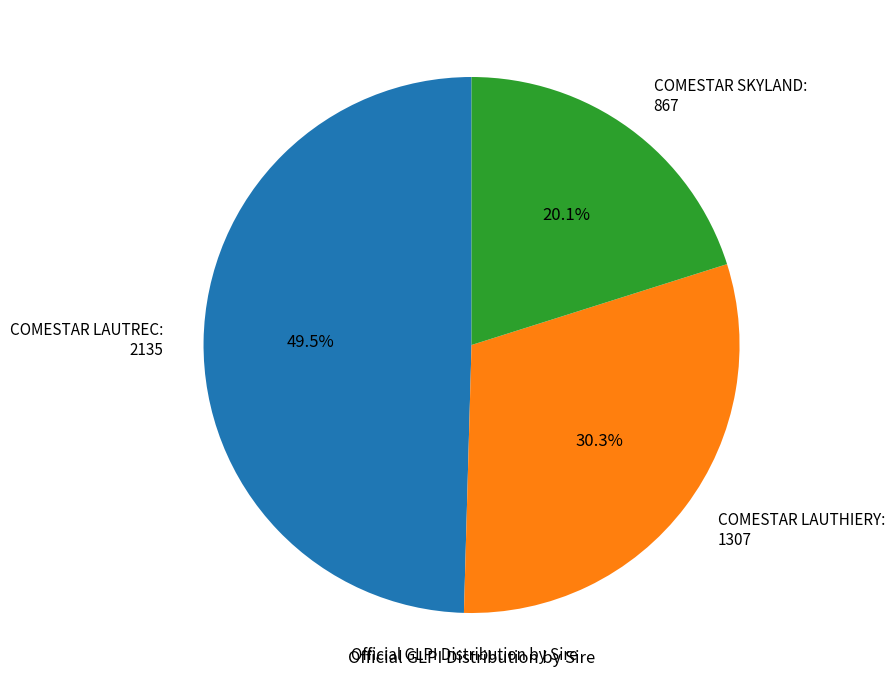

Rank the categories by value from lowest to highest.

COMESTAR SKYLAND, COMESTAR LAUTHIERY, COMESTAR LAUTREC